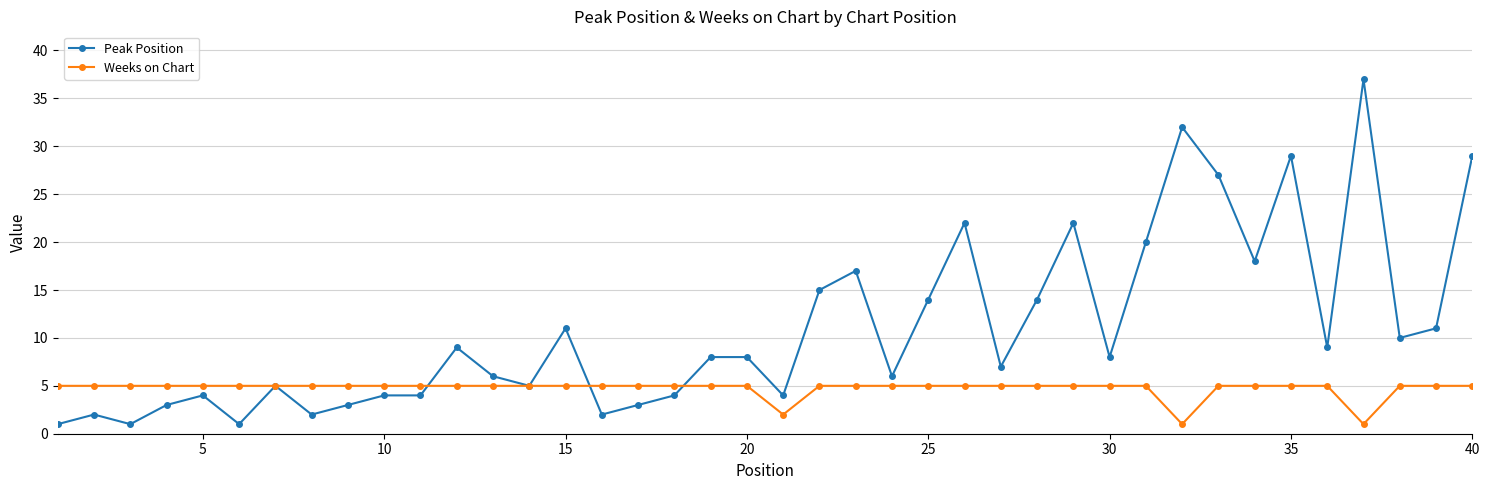

How many Weeks on Chart values are between 5 and 6?

37